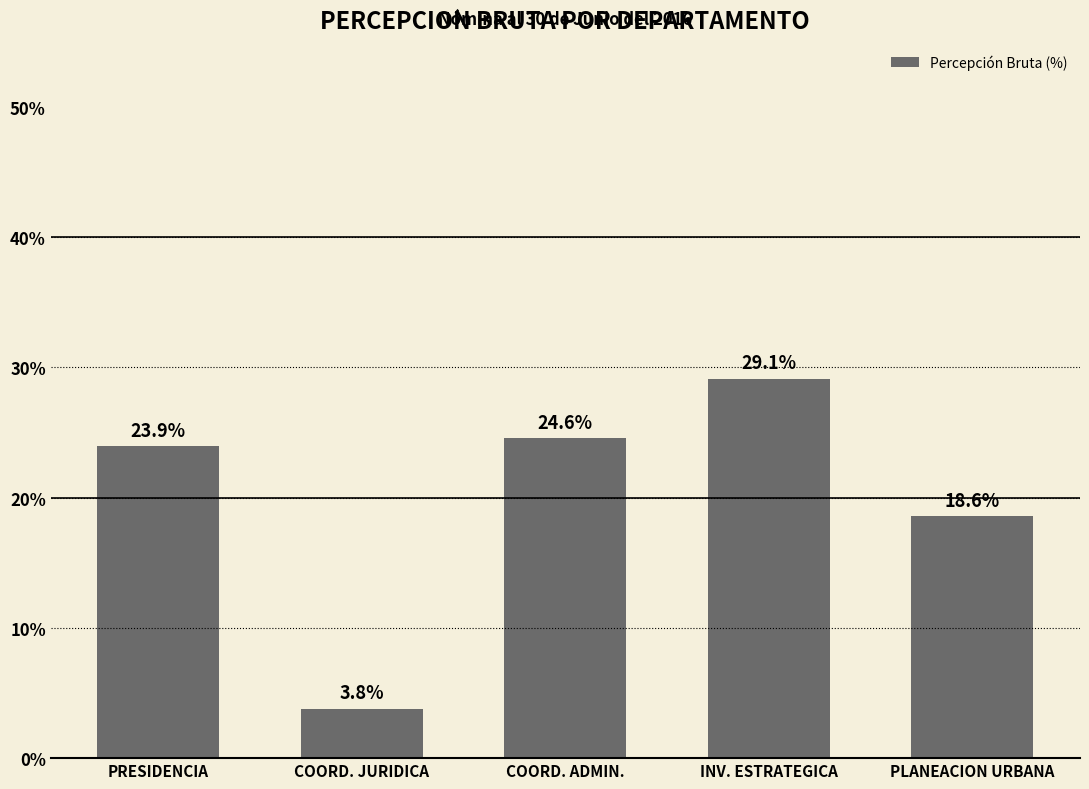

Approximately how many times larger is the value at PRESIDENCIA compared to INV. ESTRATEGICA?

0.8